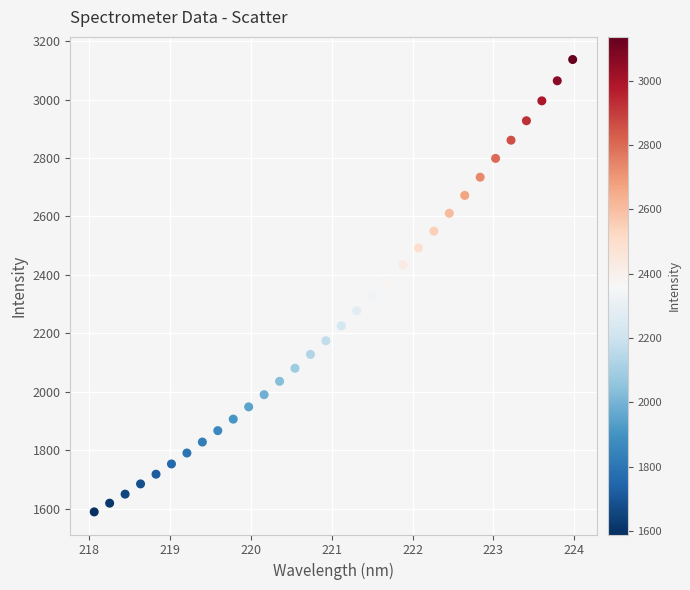

What is the range of Y values (max minus min)?

1548.6